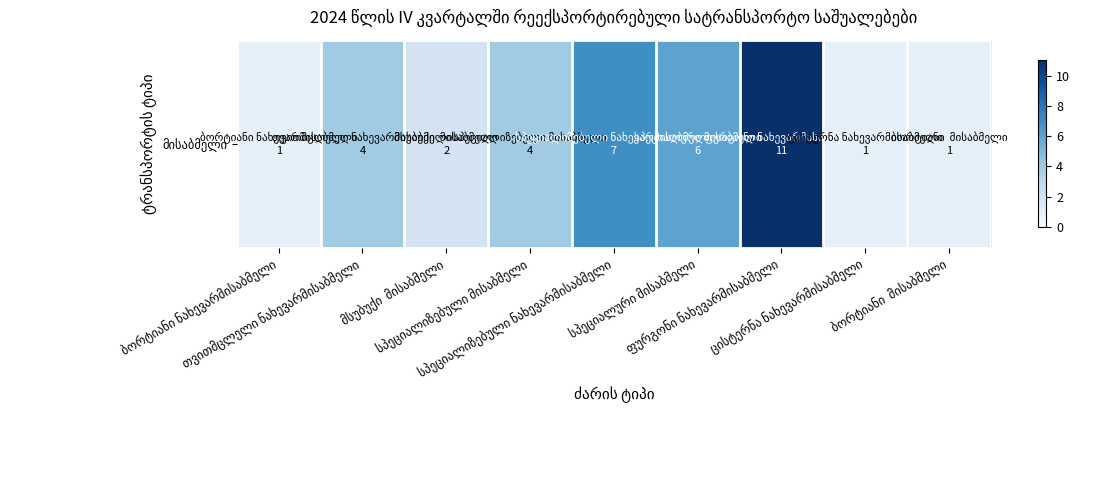

The value at ფურგონი ნახევარმისაბმელი is 2. True or false?

False